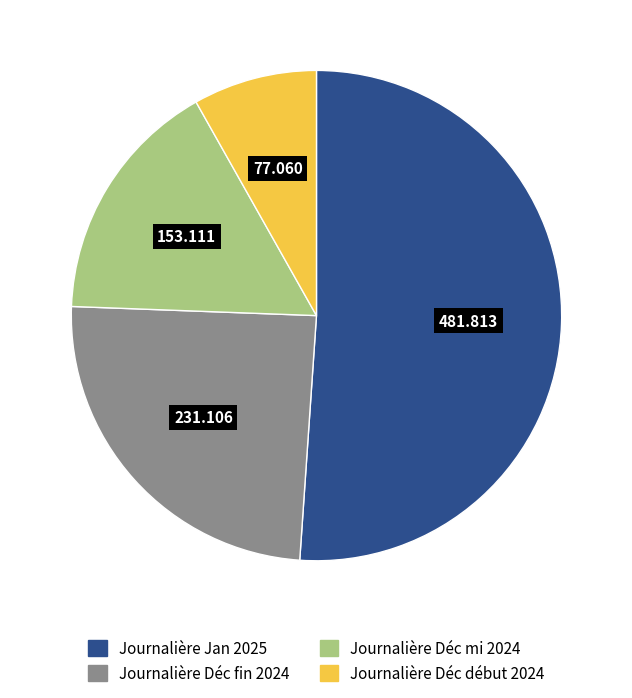

Is there a majority slice in this chart?

Yes